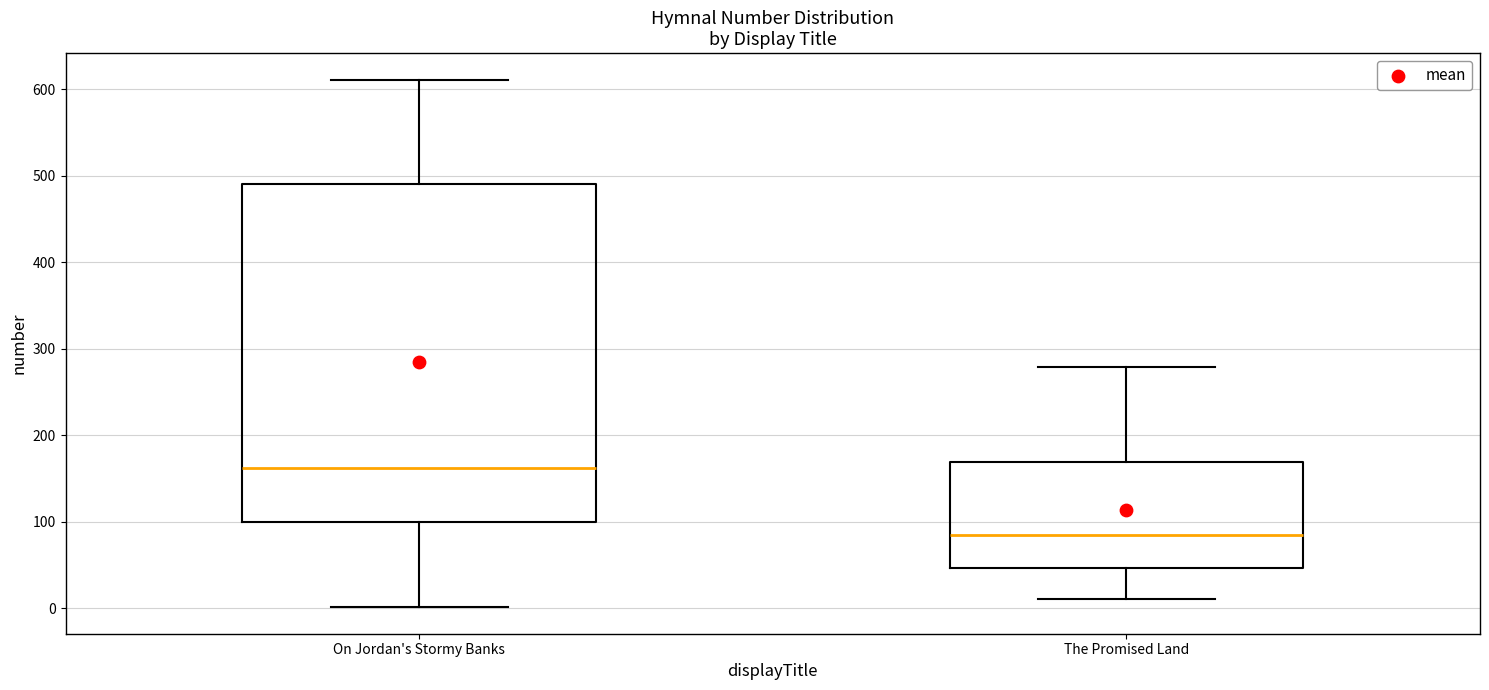

Where is the upper edge of the box for On Jordan's Stormy Banks on the y-axis? The values are not printed on the chart, so give them approximately, as read against the axis.

490